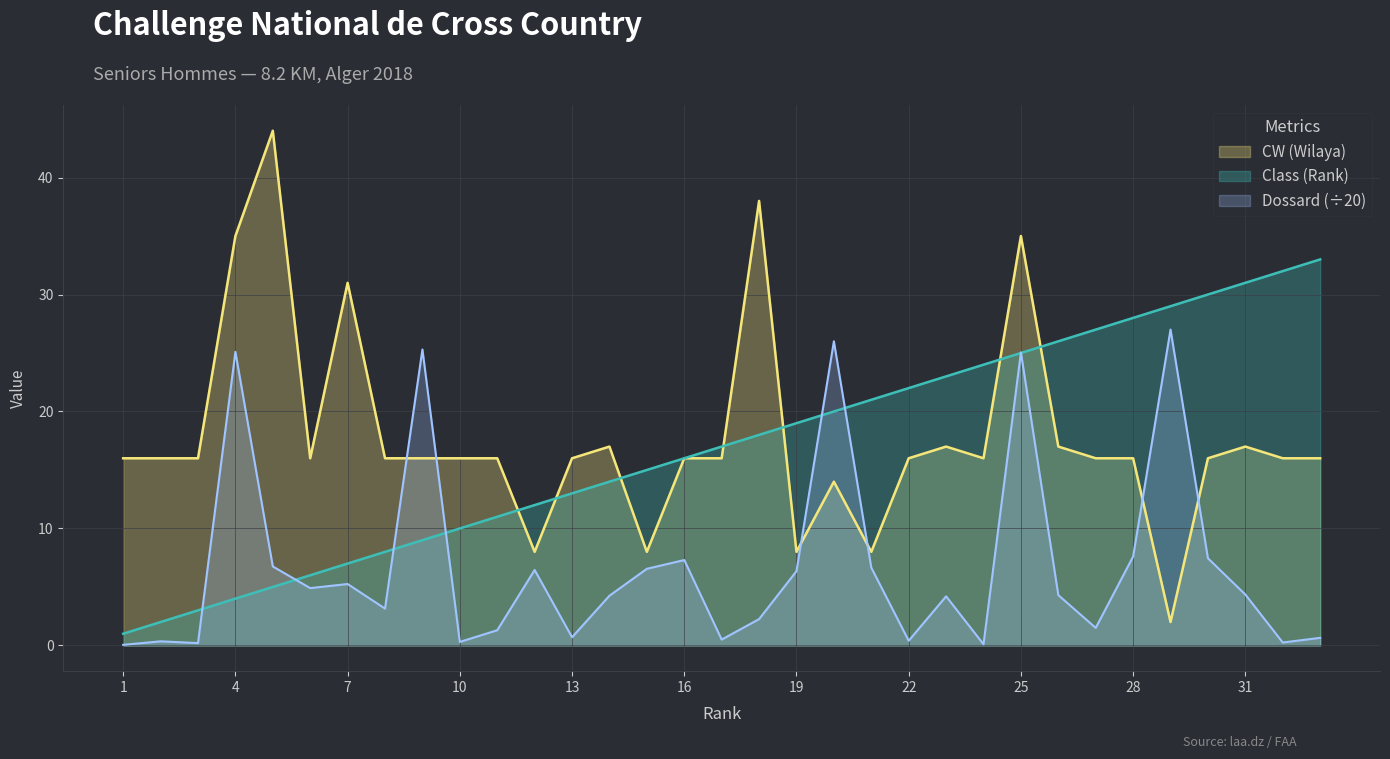

Reading left to right, extract all data points from this chart.

Class (Rank): 1.0	2.0	3.0	4.0	5.0	6.0	7.0	8.0	9.0	10.0	11.0	12.0	13.0	14.0	15.0	16.0	17.0	18.0	19.0	20.0	21.0	22.0	23.0	24.0	25.0	26.0	27.0	28.0	29.0	30.0	31.0	32.0	33.0
CW (Wilaya): 16.0	16.0	16.0	35.0	44.0	16.0	31.0	16.0	16.0	16.0	16.0	8.0	16.0	17.0	8.0	16.0	16.0	38.0	8.0	14.0	8.0	16.0	17.0	16.0	35.0	17.0	16.0	16.0	2.0	16.0	17.0	16.0	16.0
Dossard: 0.1	0.3	0.2	25.1	6.8	4.9	5.2	3.1	25.3	0.3	1.3	6.5	0.7	4.2	6.5	7.3	0.5	2.2	6.3	26.0	6.7	0.4	4.2	0.1	25.1	4.3	1.5	7.6	27.0	7.5	4.3	0.2	0.7